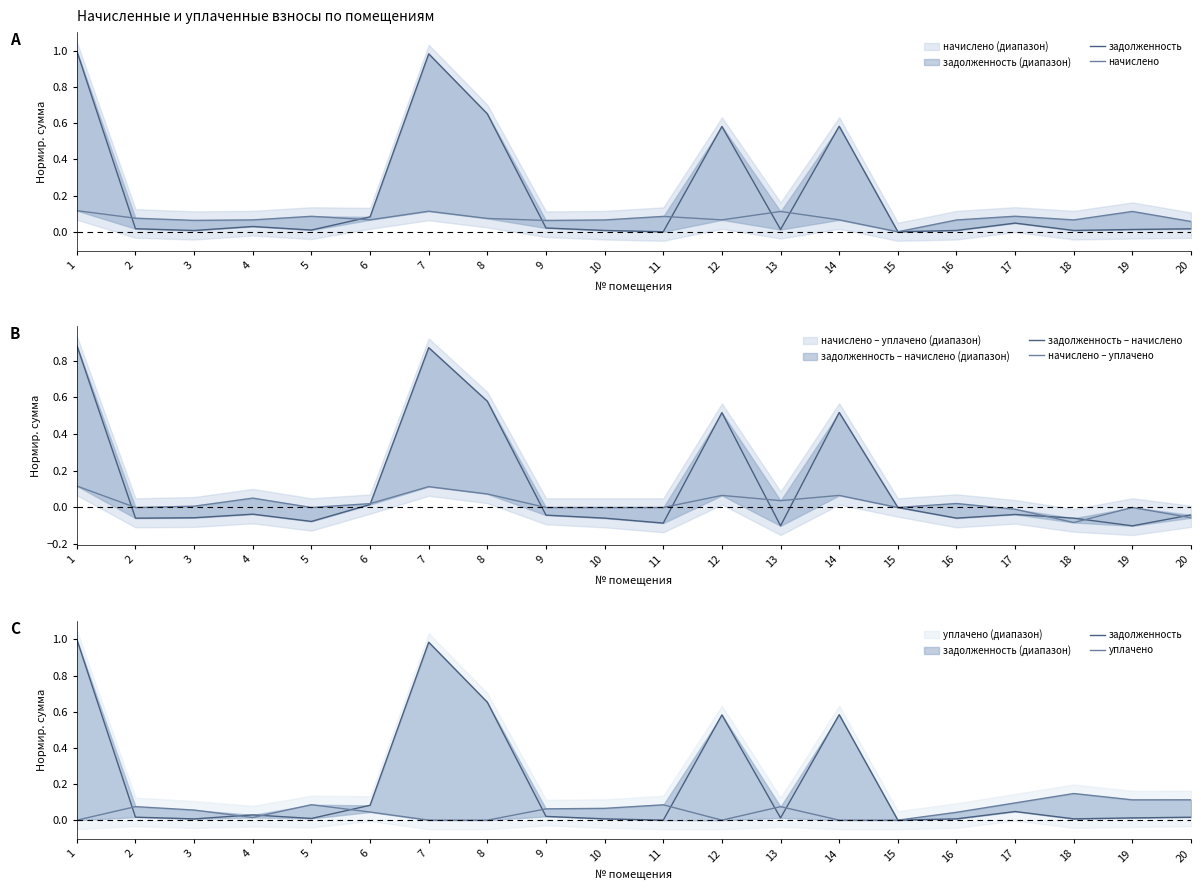

Where is начислено nearest to the value 0?

15